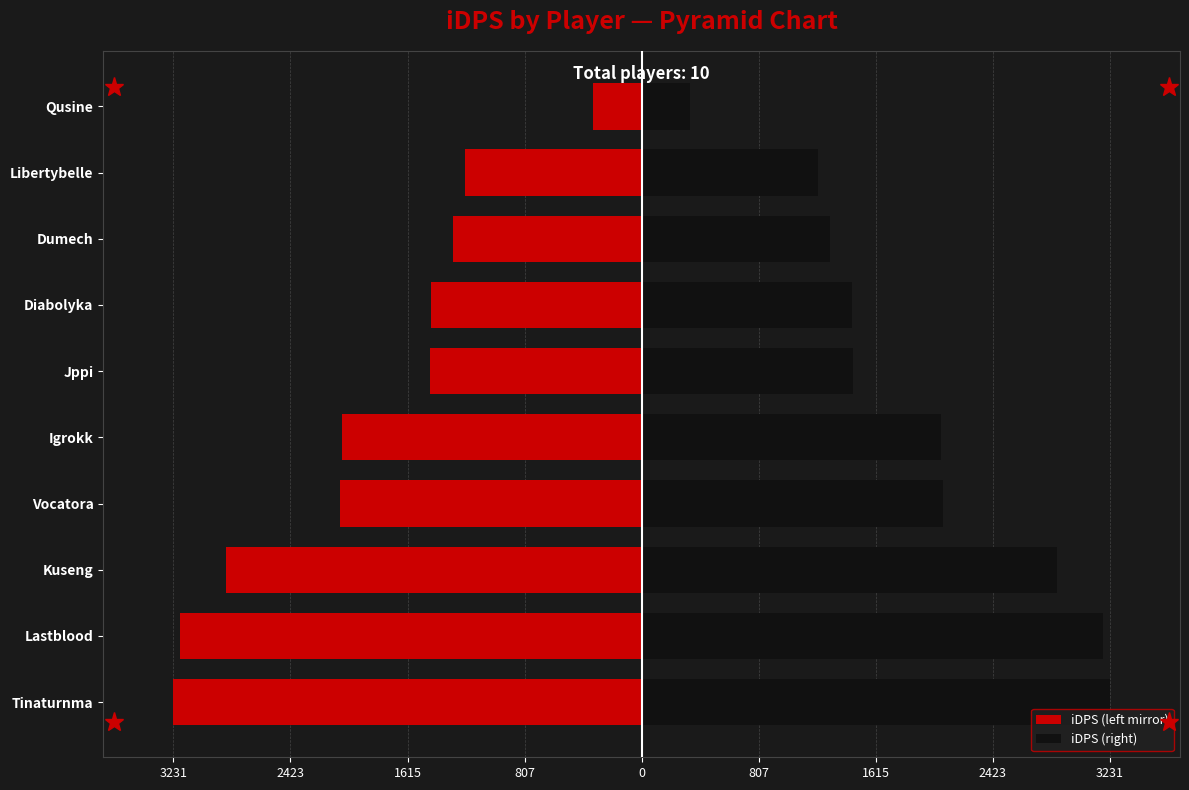

The iDPS (right) series shows 2192.8 at Libertybelle. True or false?

False